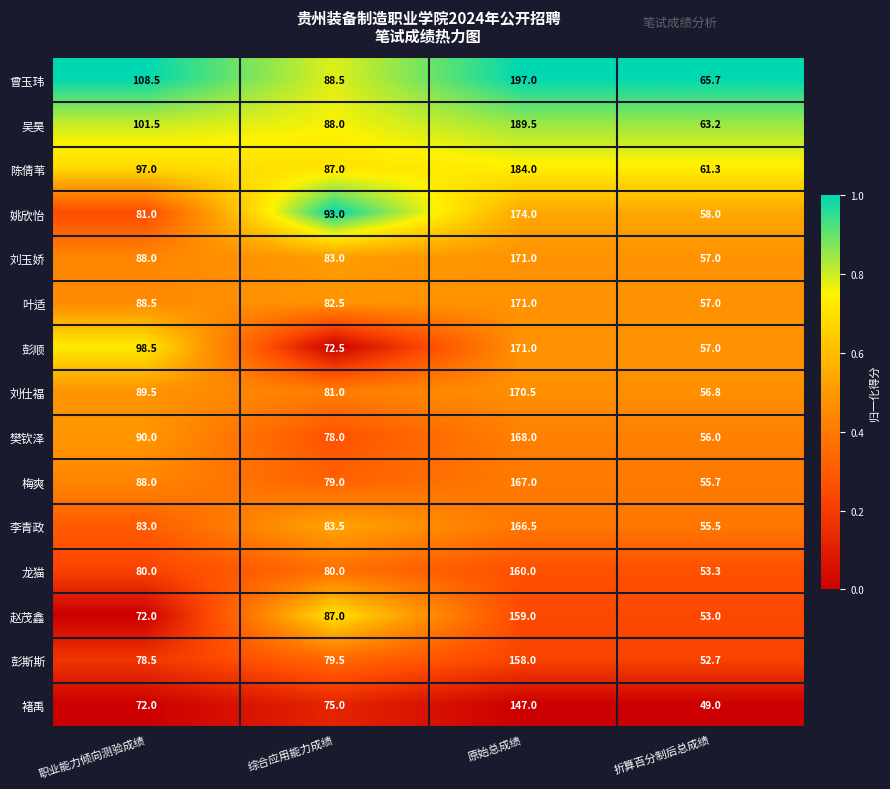

Rank the categories by 刘玉娇 value from lowest to highest.

折算百分制后总成绩, 综合应用能力成绩, 职业能力倾向测验成绩, 原始总成绩